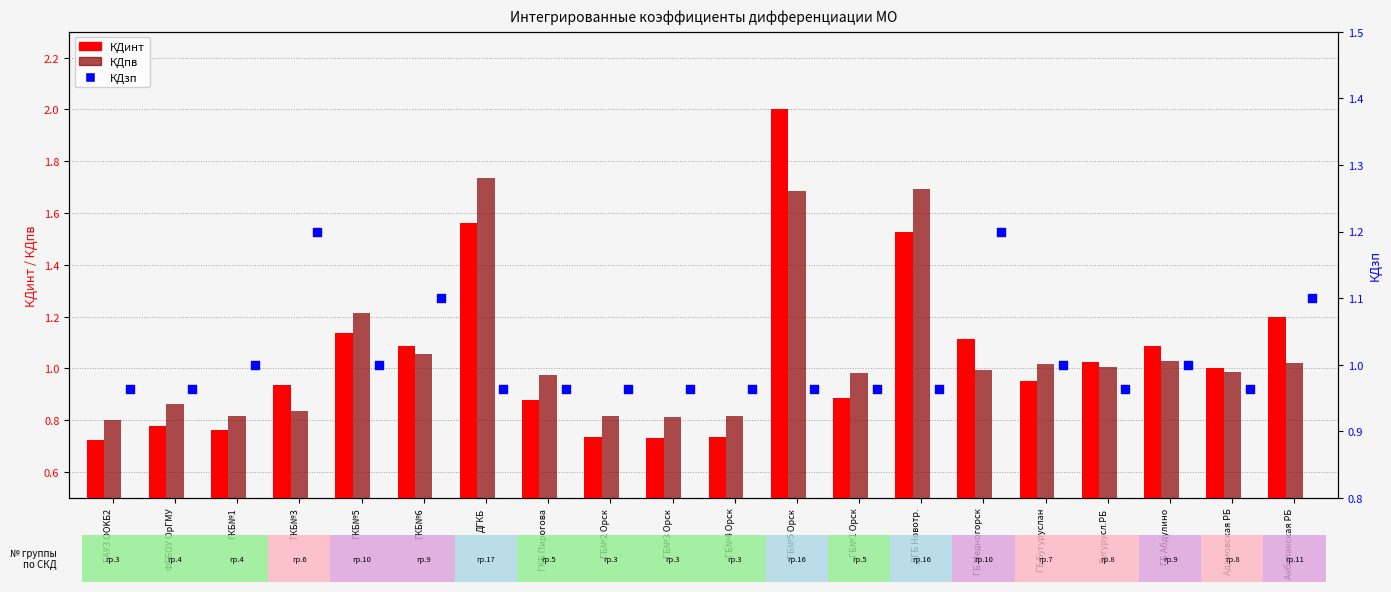

Which series has the largest Y range (max minus min)?

КДинт